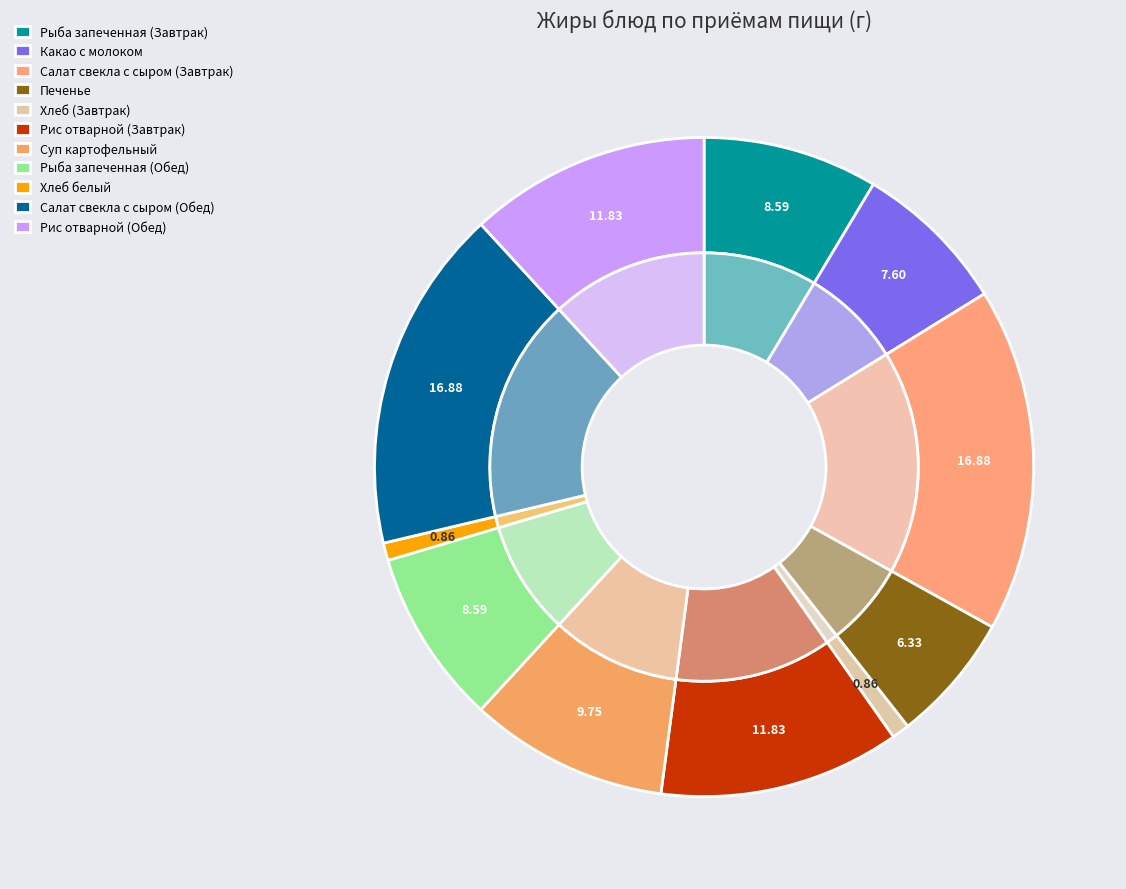

To the nearest percent, what portion does Салат свекла с сыром (Обед) represent?

17%